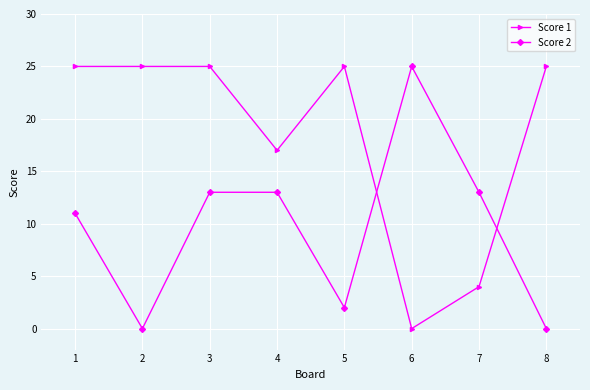

How many data points does each series have?

8